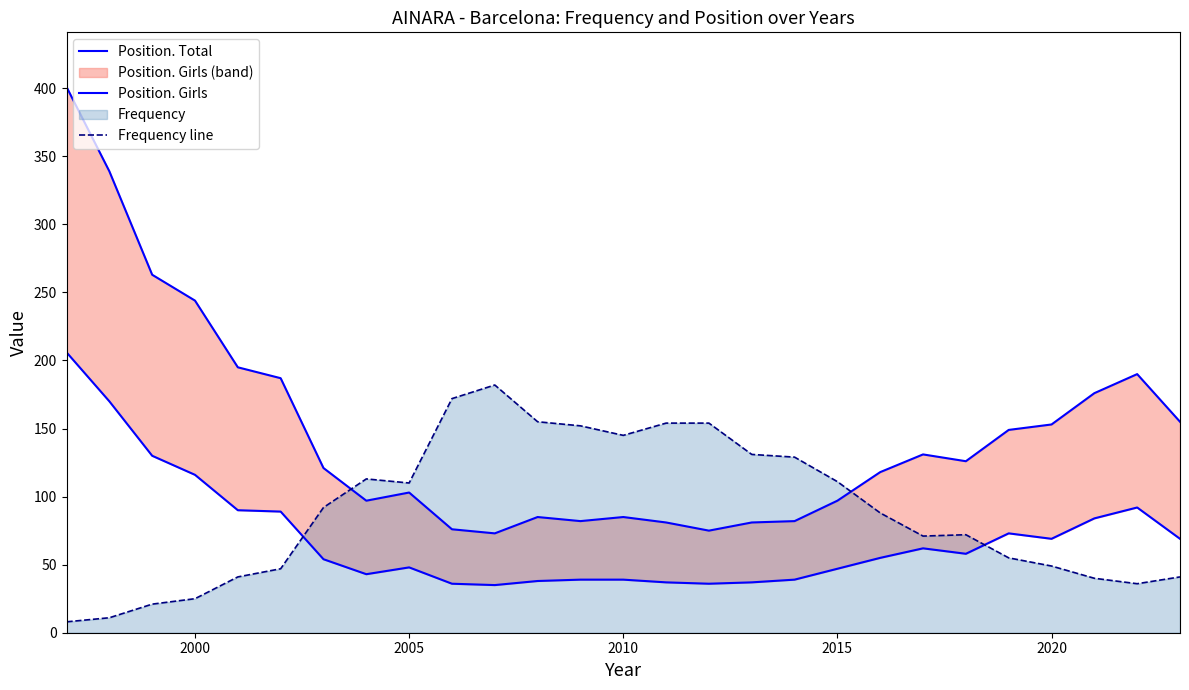

What is the greatest value displayed?

401